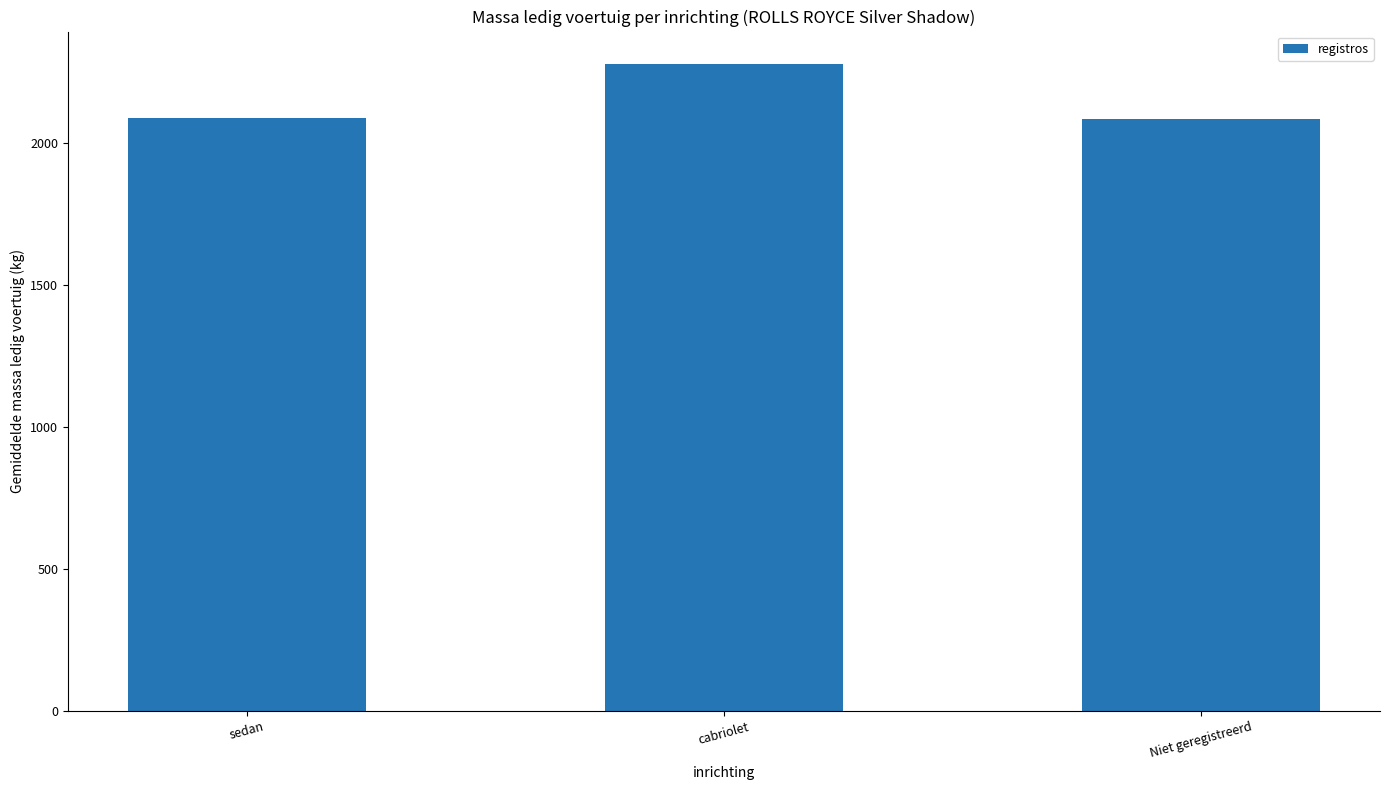

What is the value of the 2nd bar from the left?

2280.0